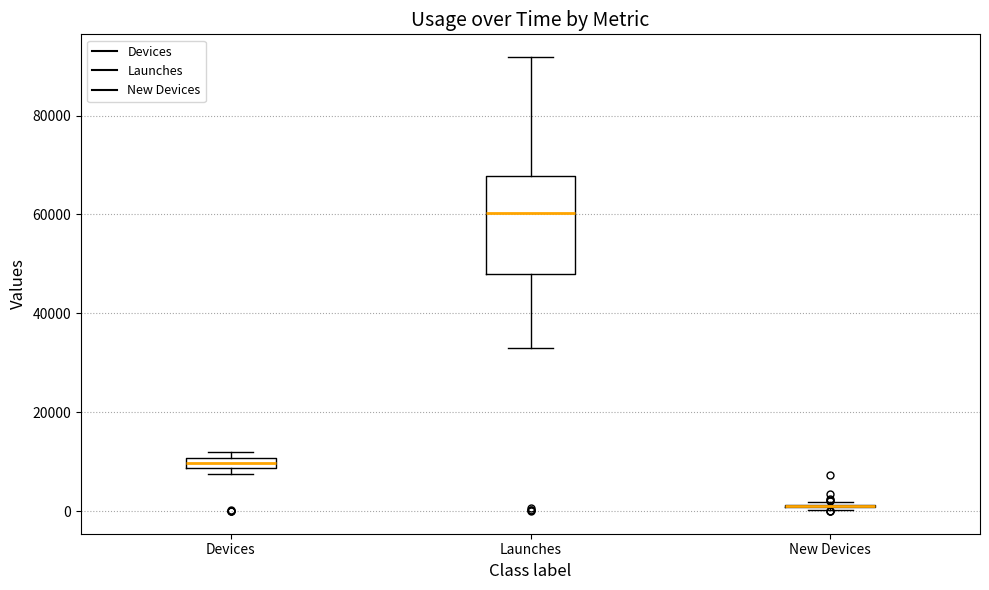

Which box is the tallest, from its lower edge to its upper edge?

Launches